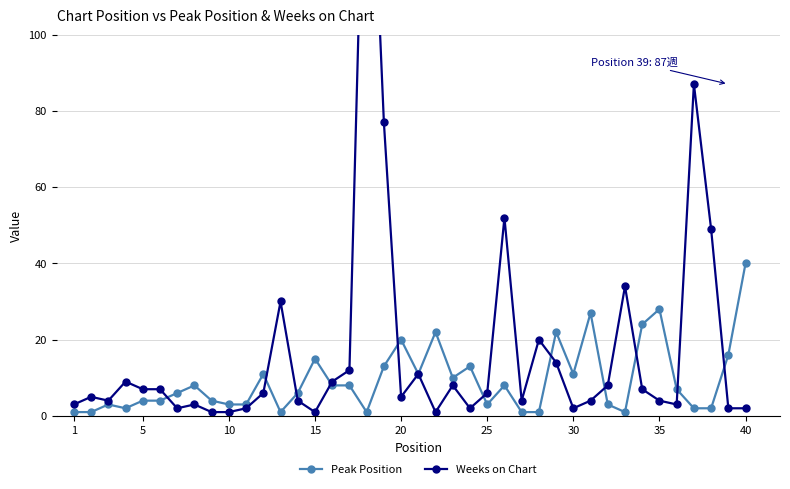

Is this an area chart (filled region under the line)?

No